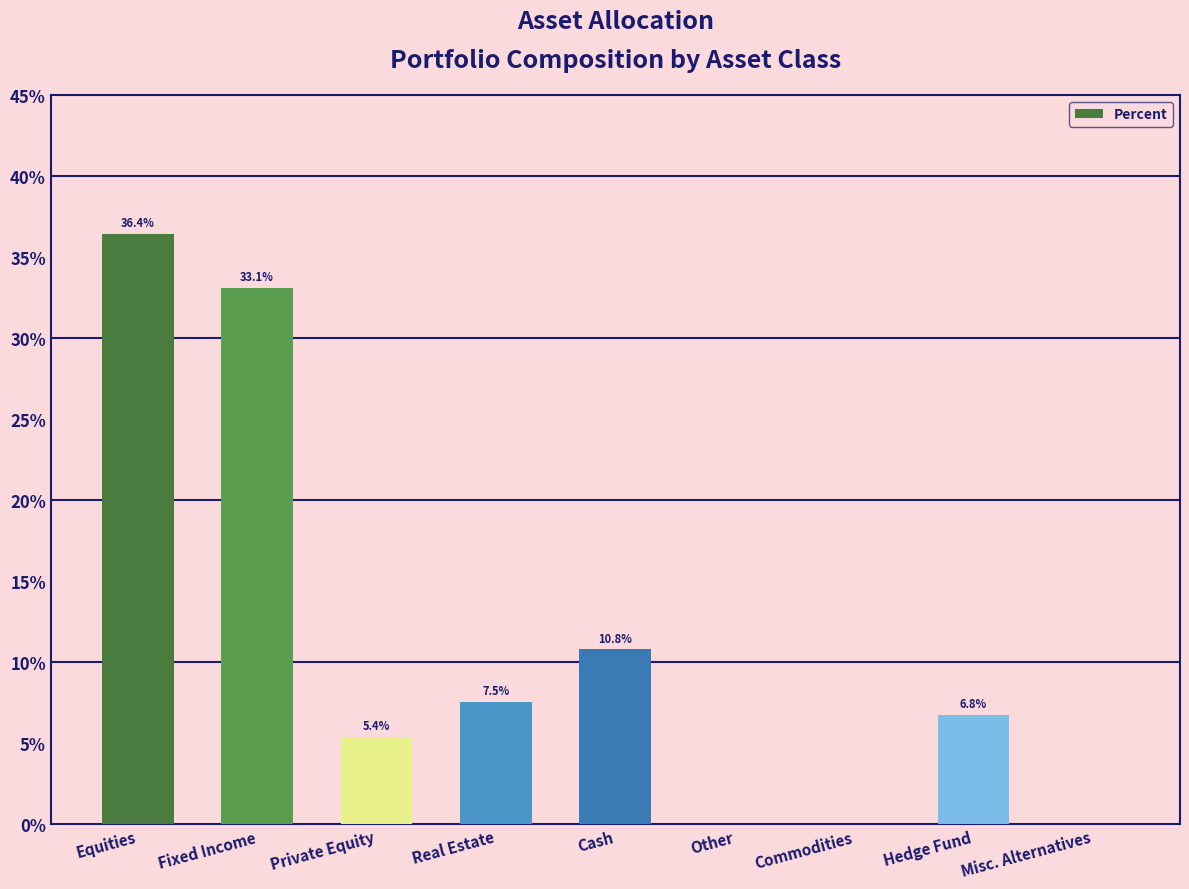

Reading left to right, list all the values displayed in this chart.

36.4	33.1	5.4	7.5	10.8	0.0	0.0	6.8	0.0